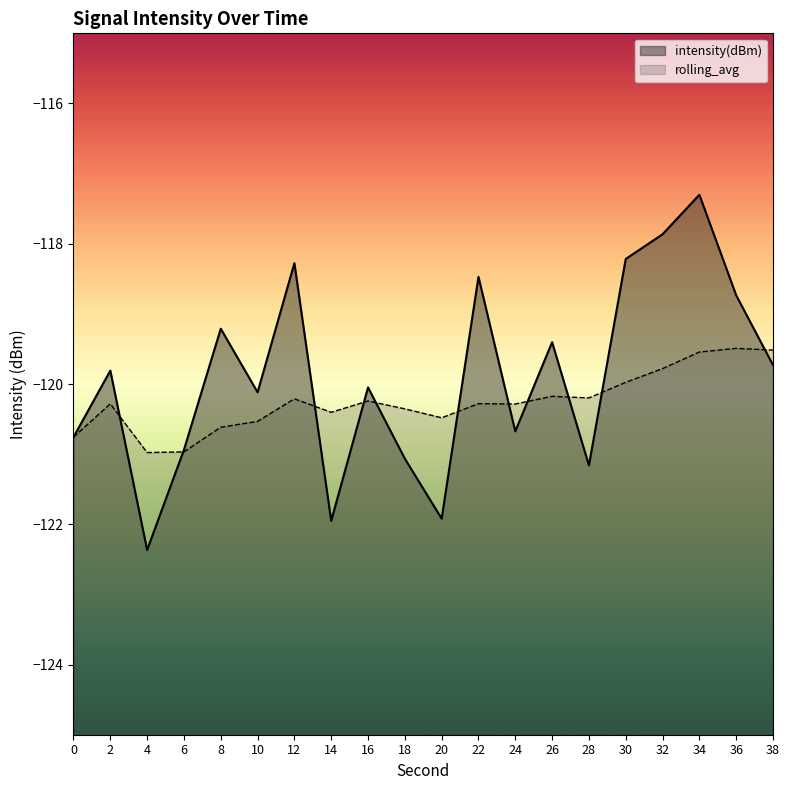

Does the chart display data point markers on the line(s)?

No